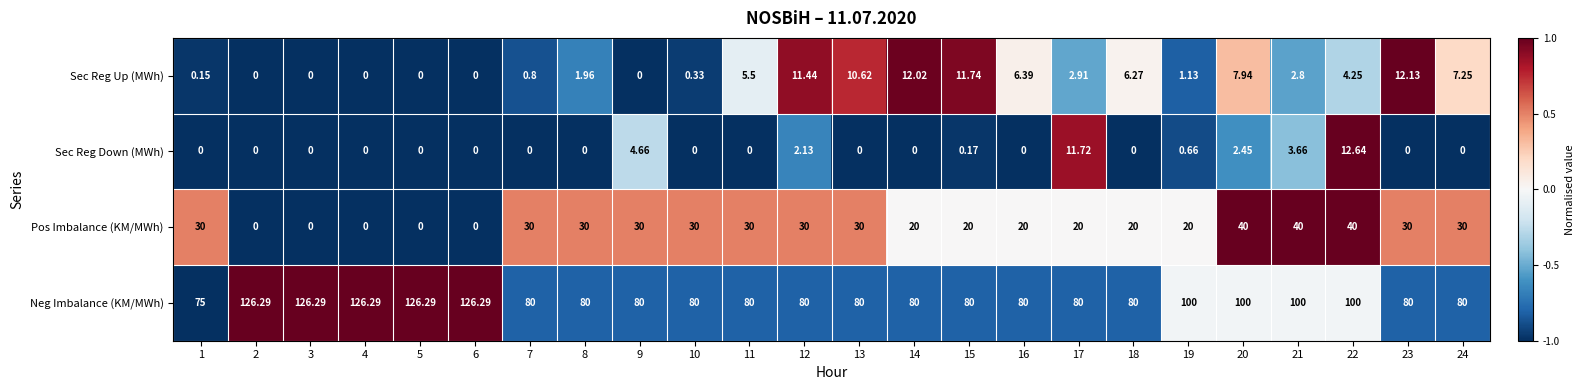

How many data points does each series have?

24